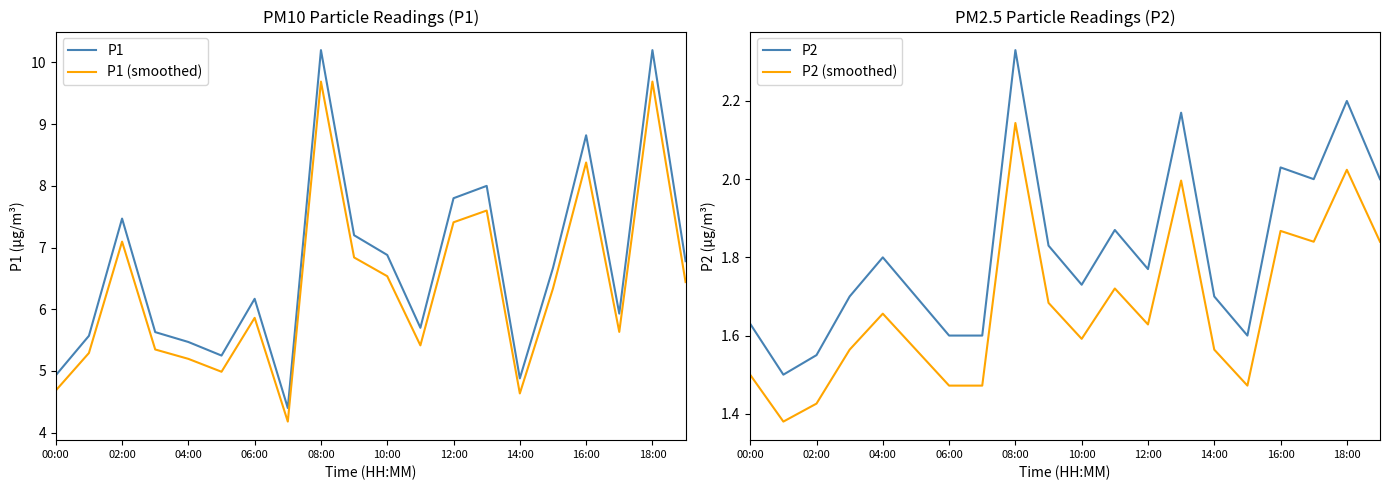

At how many categories does at least one series exceed 3?

20